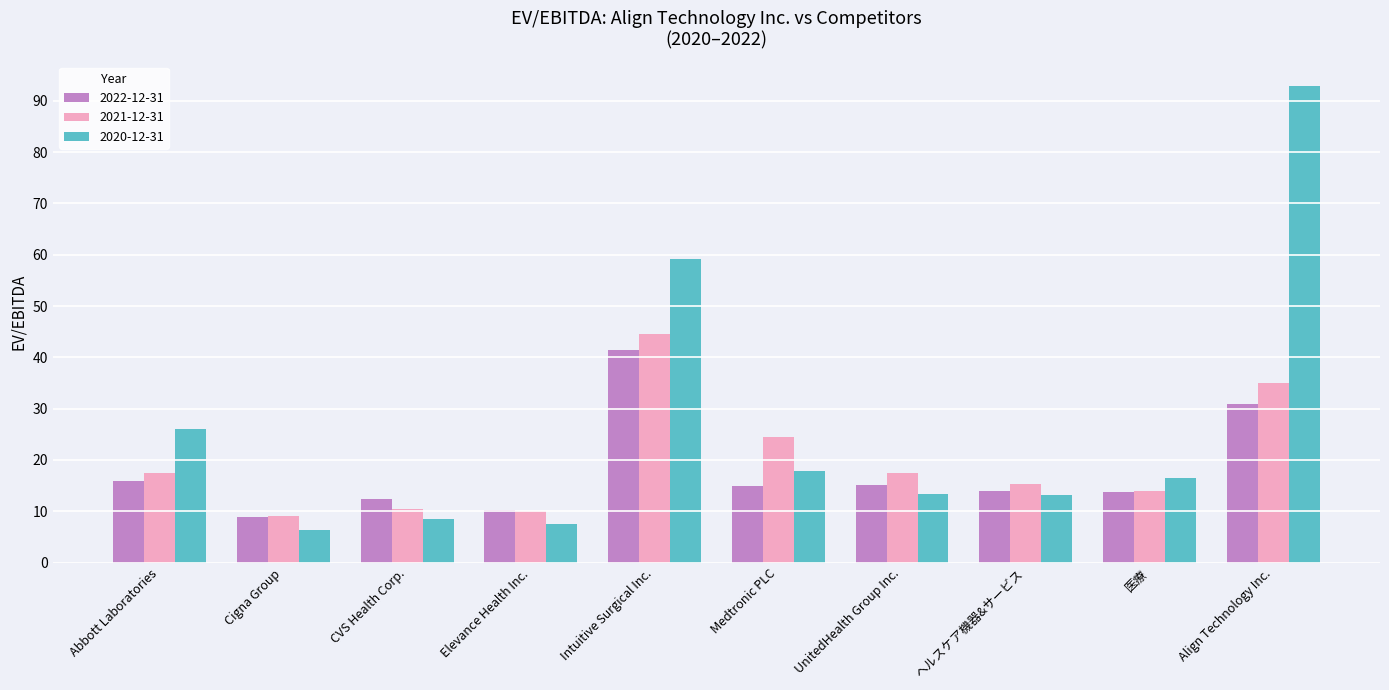

Which series has the largest total across all categories?

2020-12-31